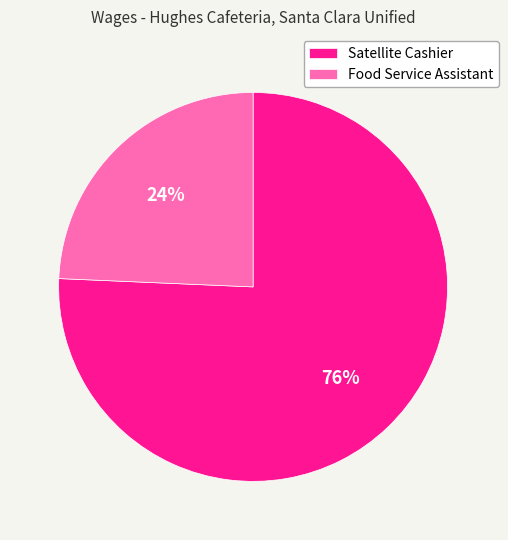

To the nearest percent, what percentage of the pie is Satellite Cashier?

76%